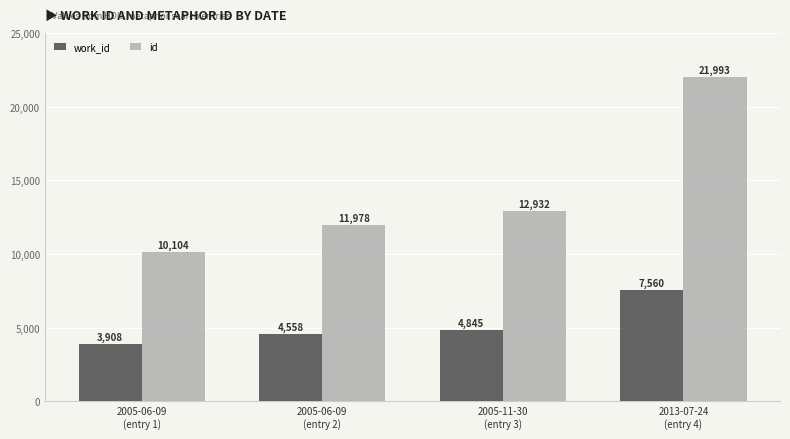

What is the label of the 3rd bar from the right?

2005-06-09
(entry 2)